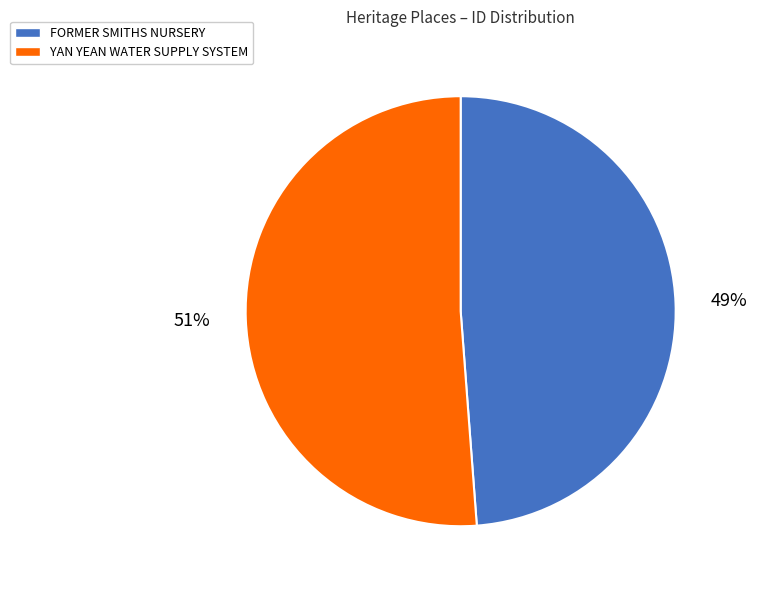

To the nearest percent, what portion does FORMER SMITHS NURSERY represent?

49%